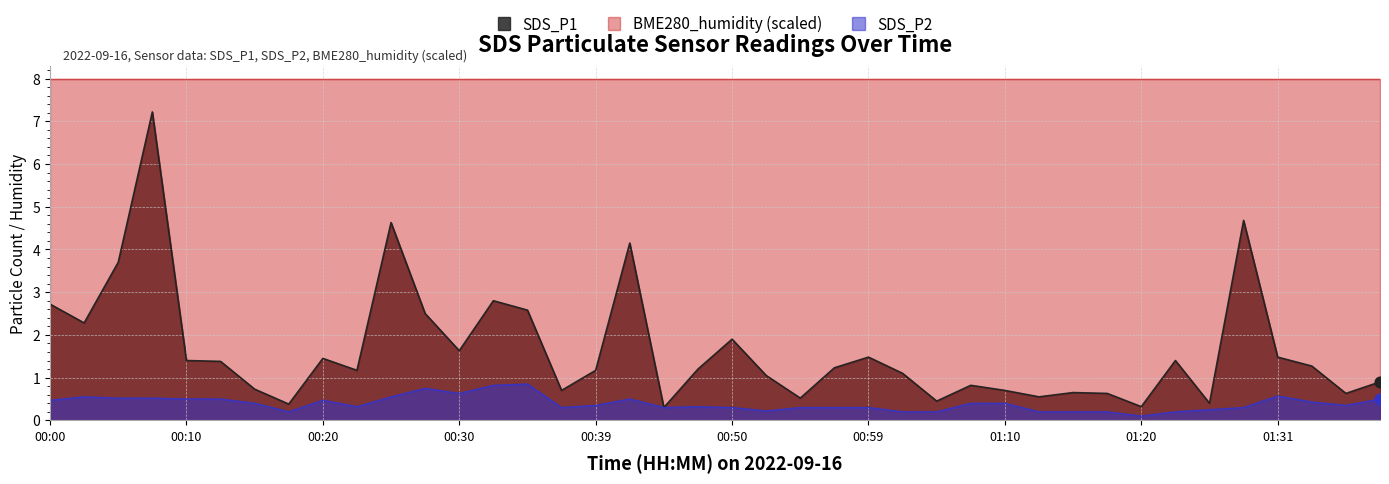

At how many categories does at least one series exceed 0?

40